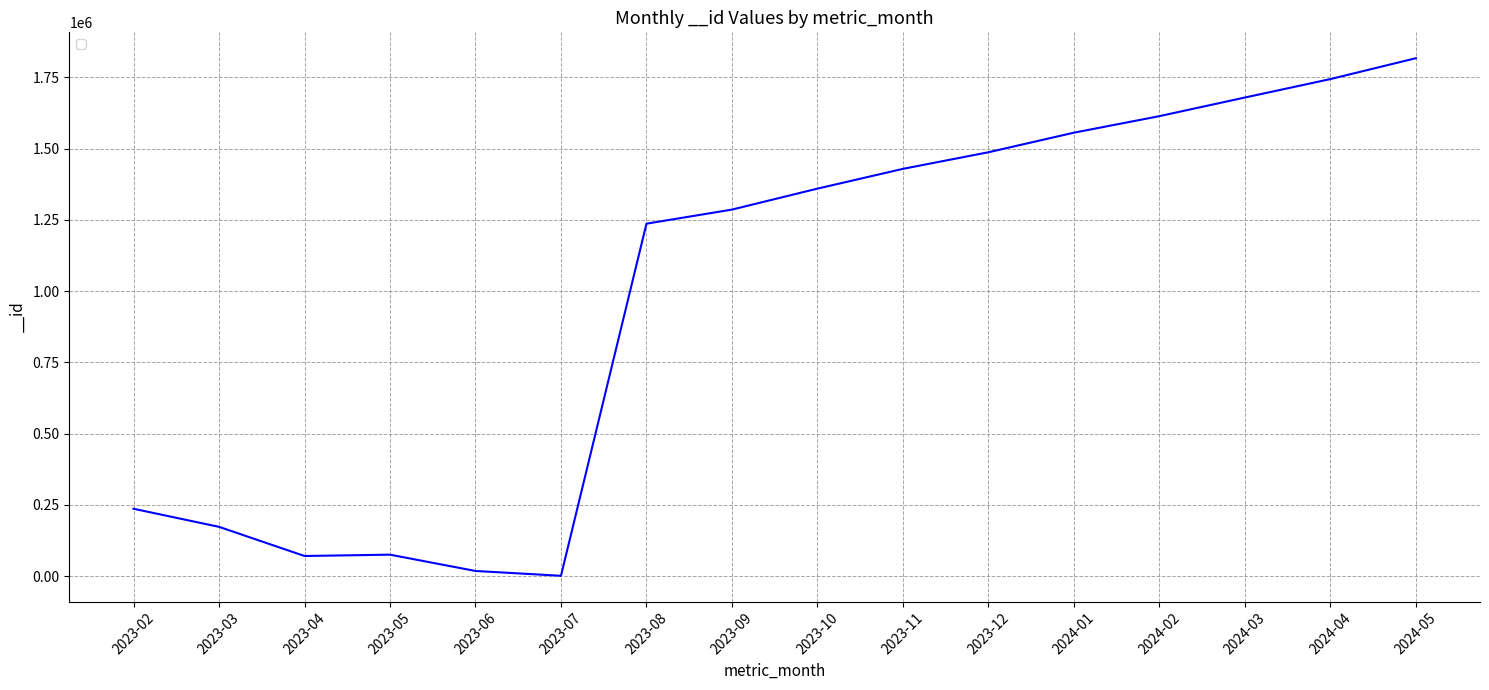

Approximately how many times larger is the value at 2023-09 compared to 2023-02?

5.4